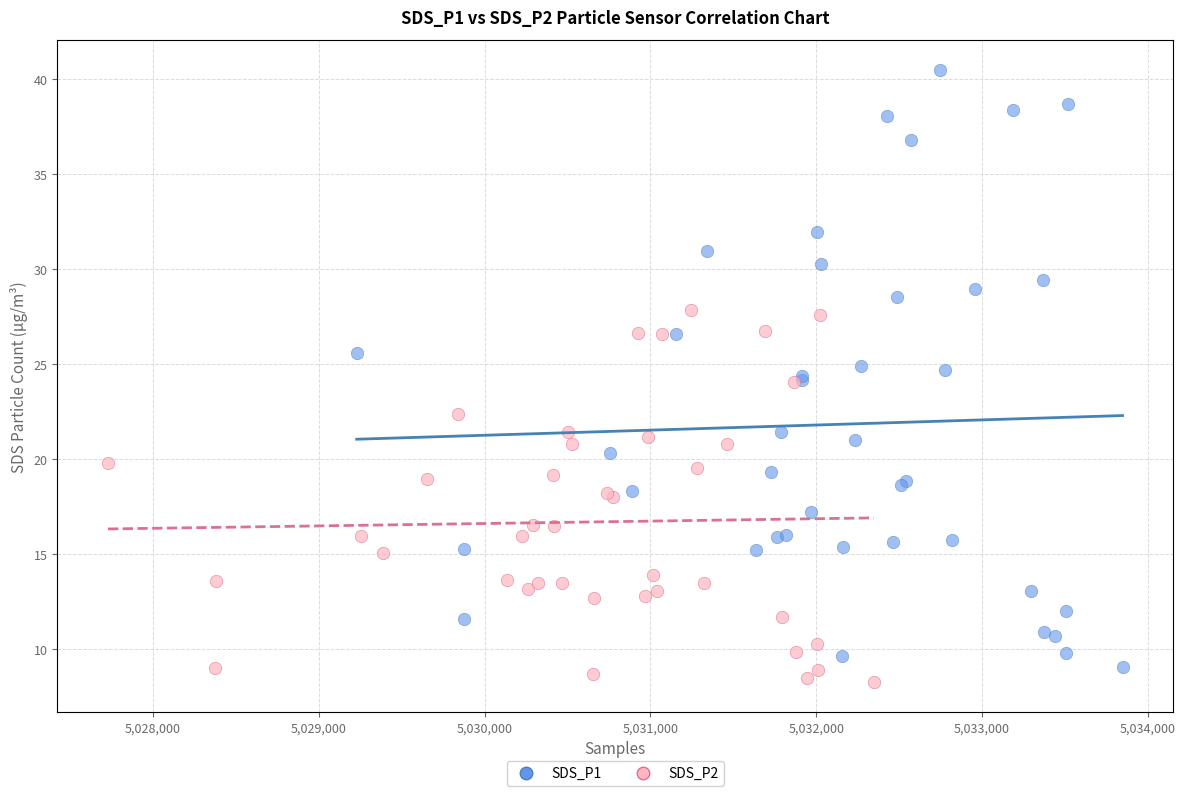

What are all the series names shown in the legend?

SDS_P1, SDS_P2